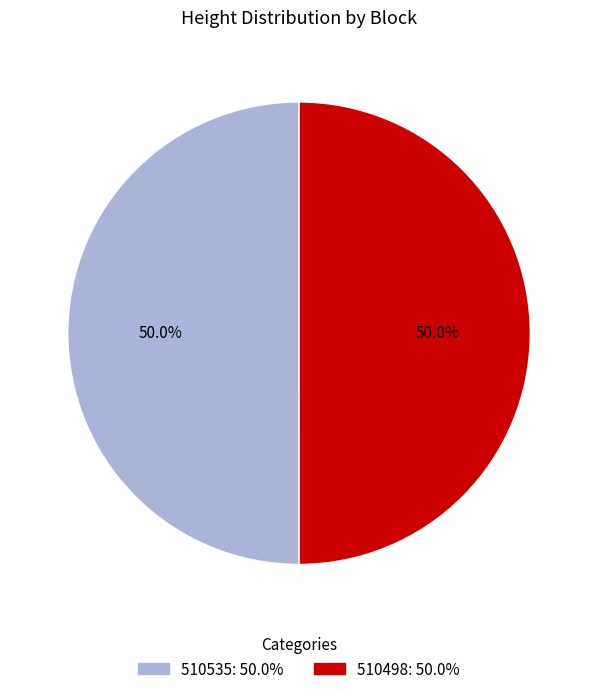

Count the number of slices in the pie.

2